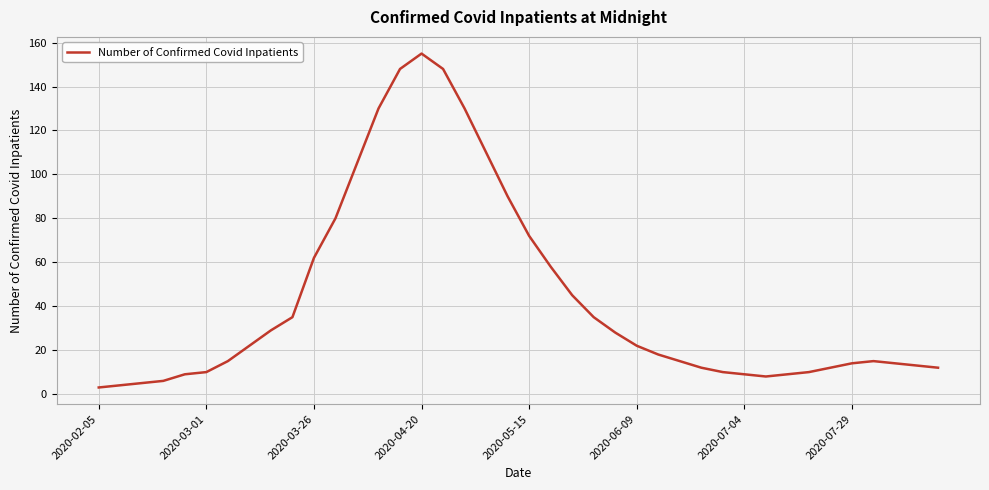

What is the maximum value shown in the chart?

155